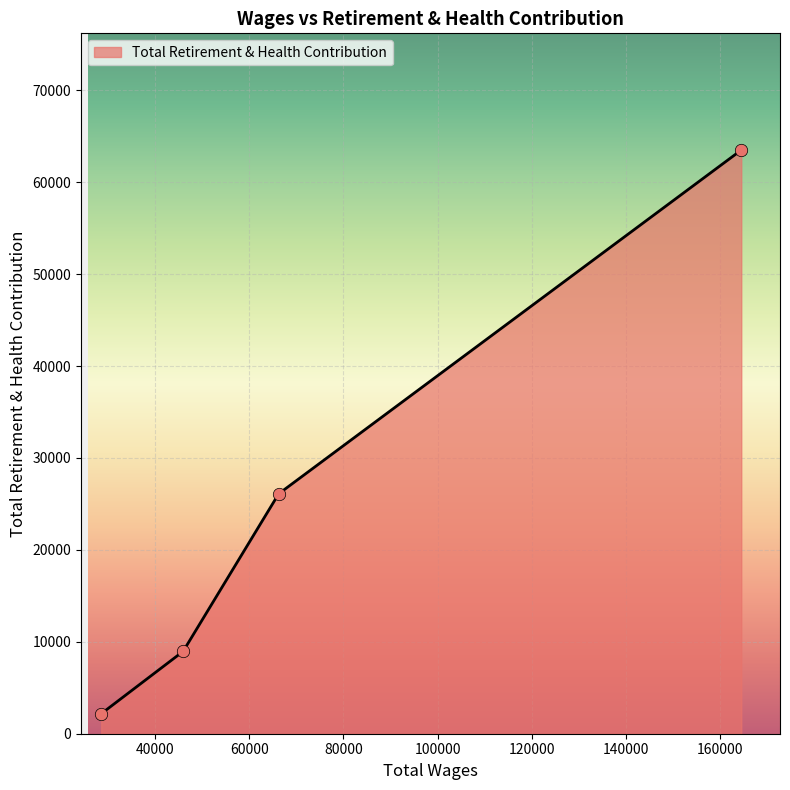

True or false: the data has more than 1 interior local peaks.

False